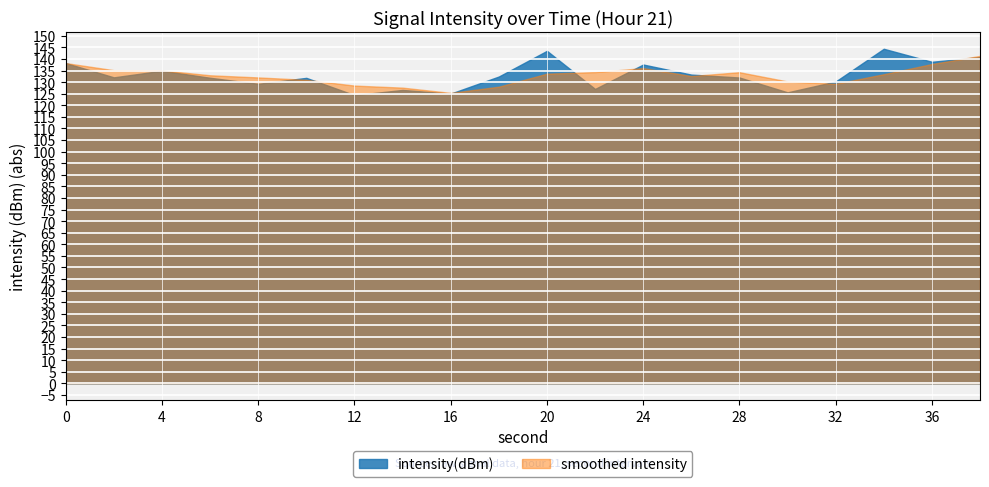

How many lines are shown in the chart?

2